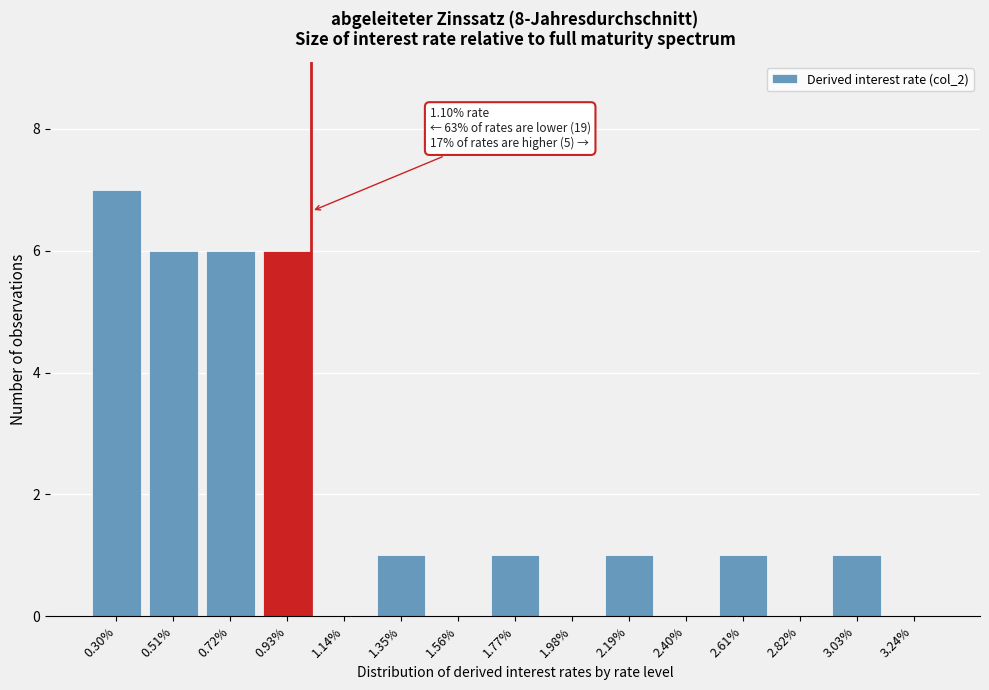

Reading left to right, extract all data points from this chart.

0.30%=7	0.51%=6	0.72%=6	0.93%=6	1.14%=0	1.35%=1	1.56%=0	1.77%=1	1.98%=0	2.19%=1	2.40%=0	2.61%=1	2.82%=0	3.03%=1	3.24%=0